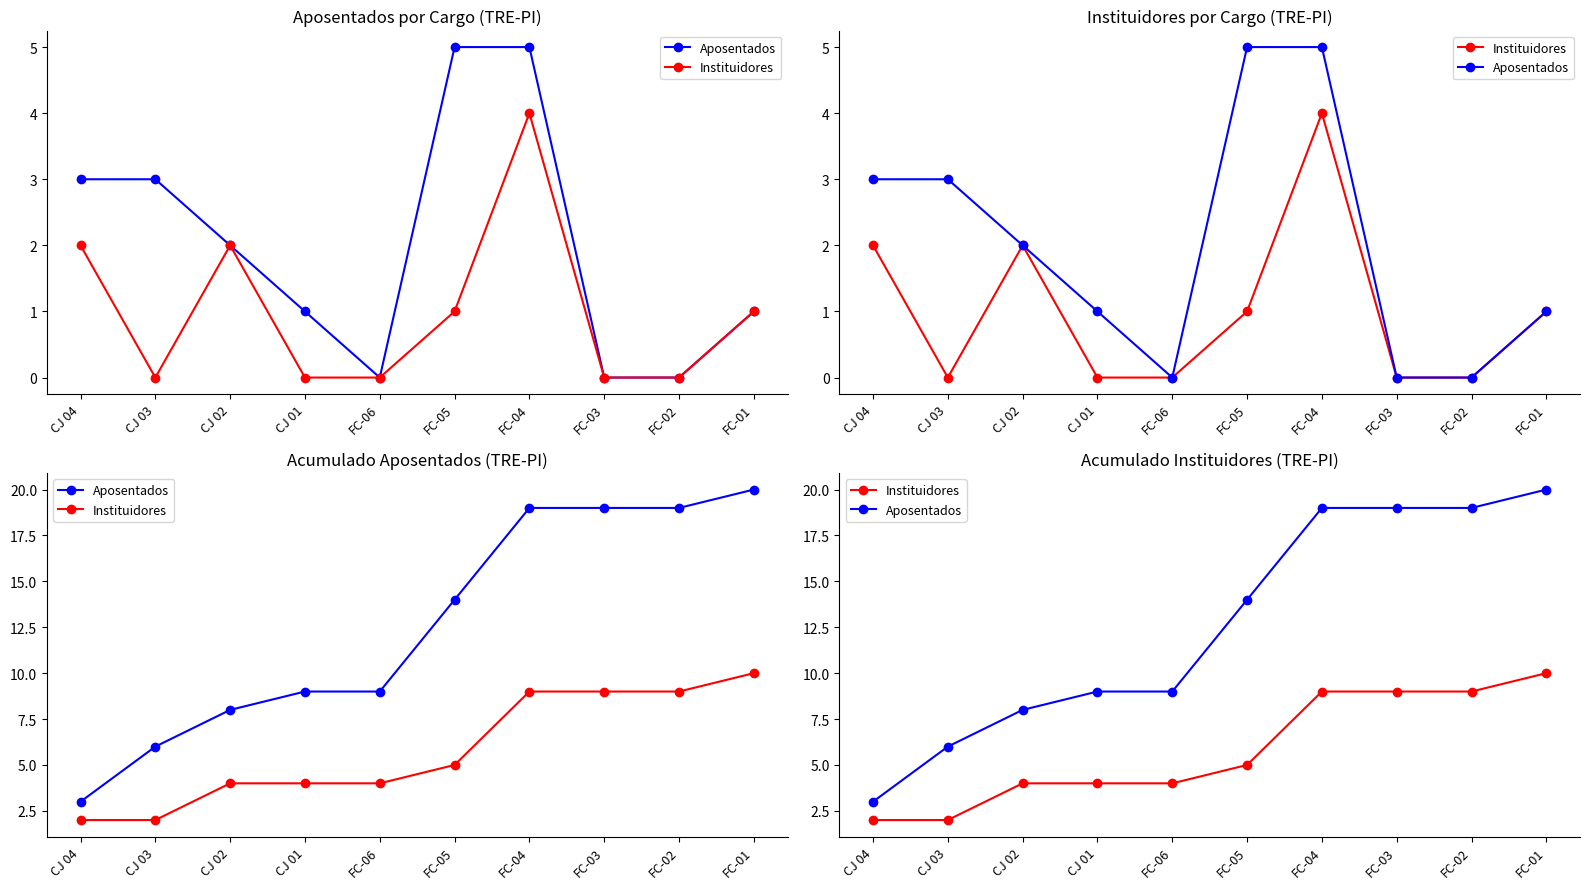

What is the difference between the maximum and second lowest values in the Instituidores series?

8